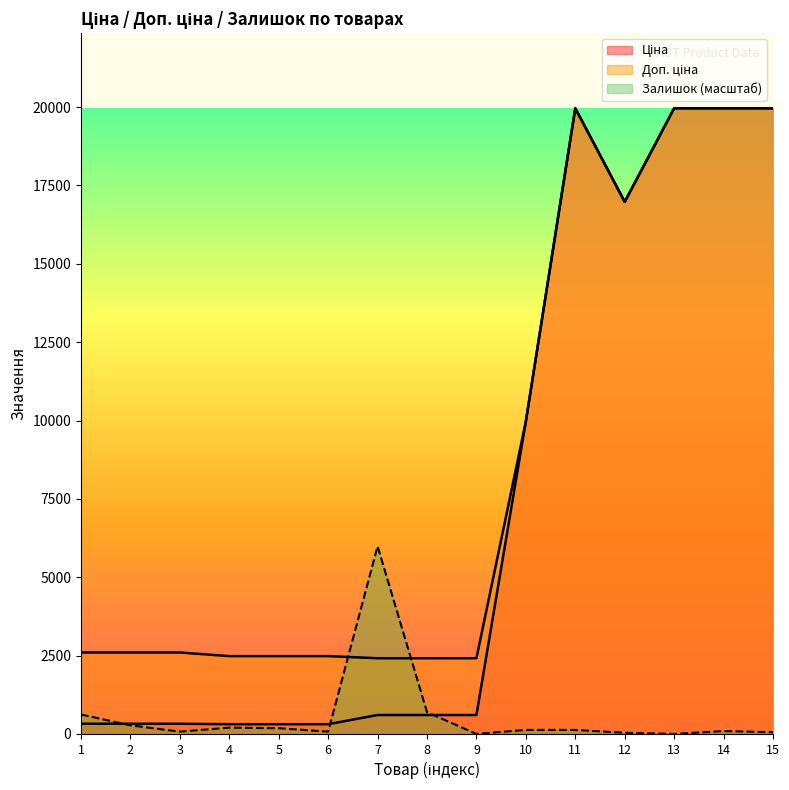

What is the total value across all series at 10?

20077.8